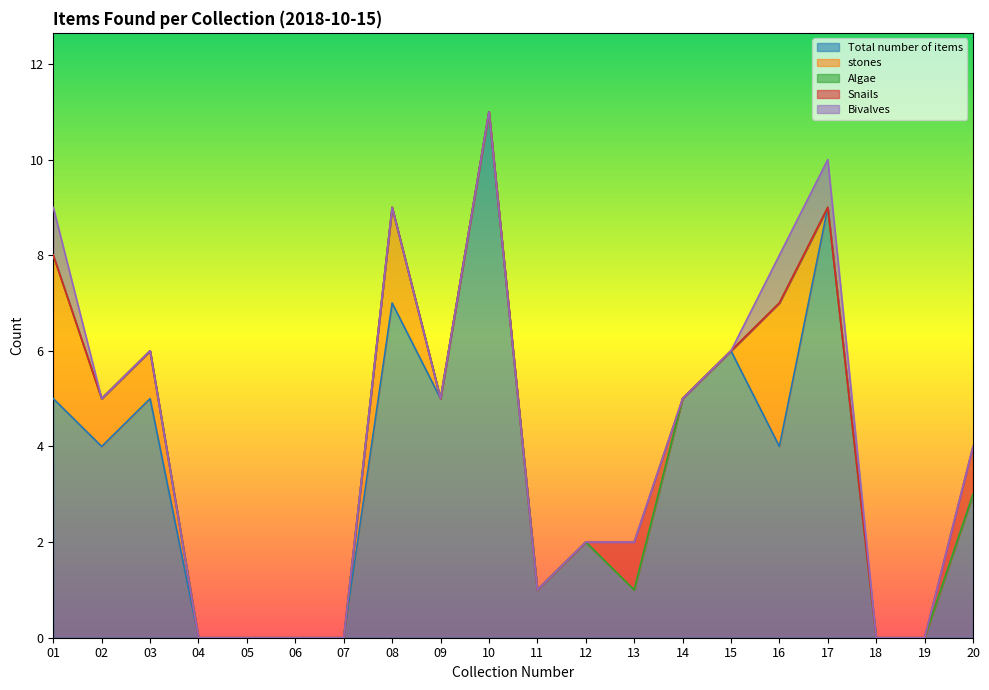

The Total number of items series shows 2 at 15. True or false?

False